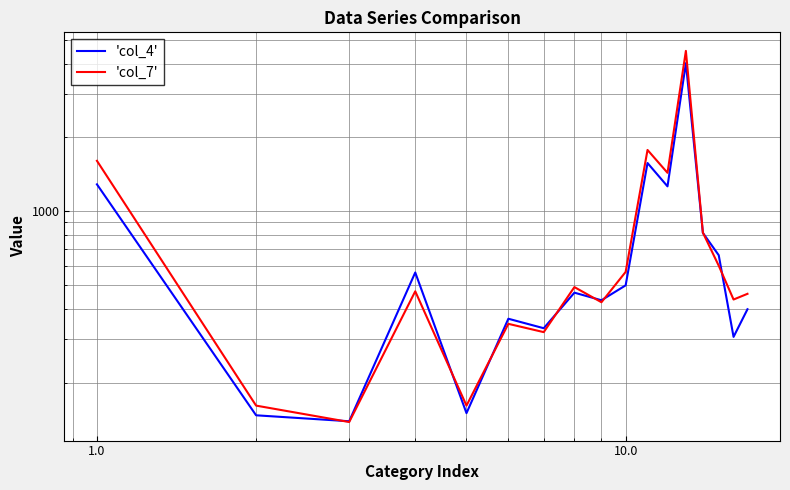

What is the average value of the 'col_7' series?

865